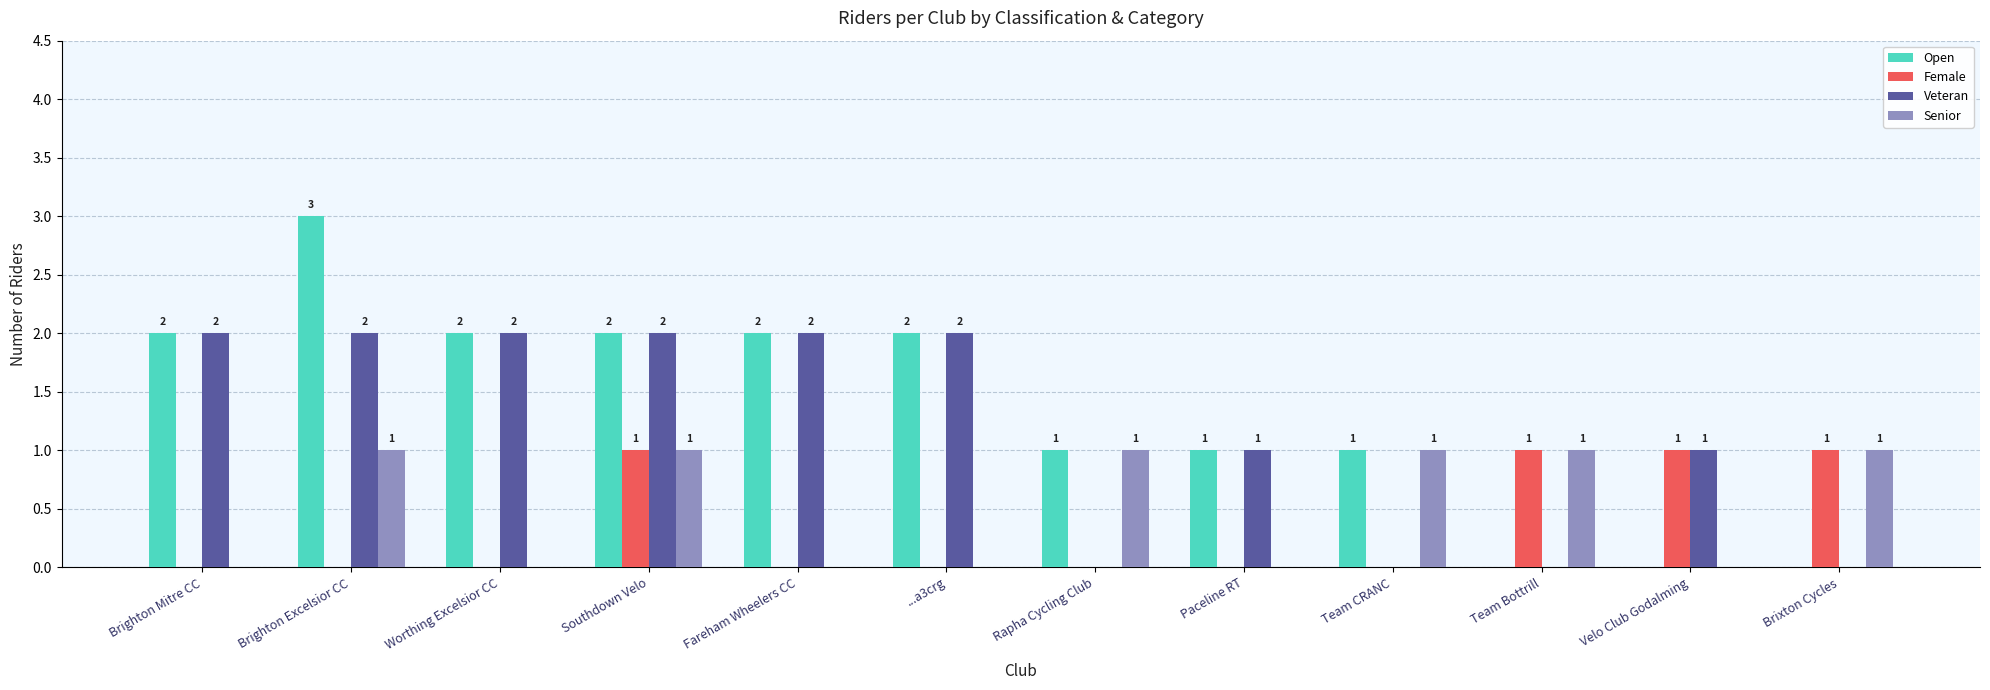

The value of Open at Rapha Cycling Club is 1. True or false?

True